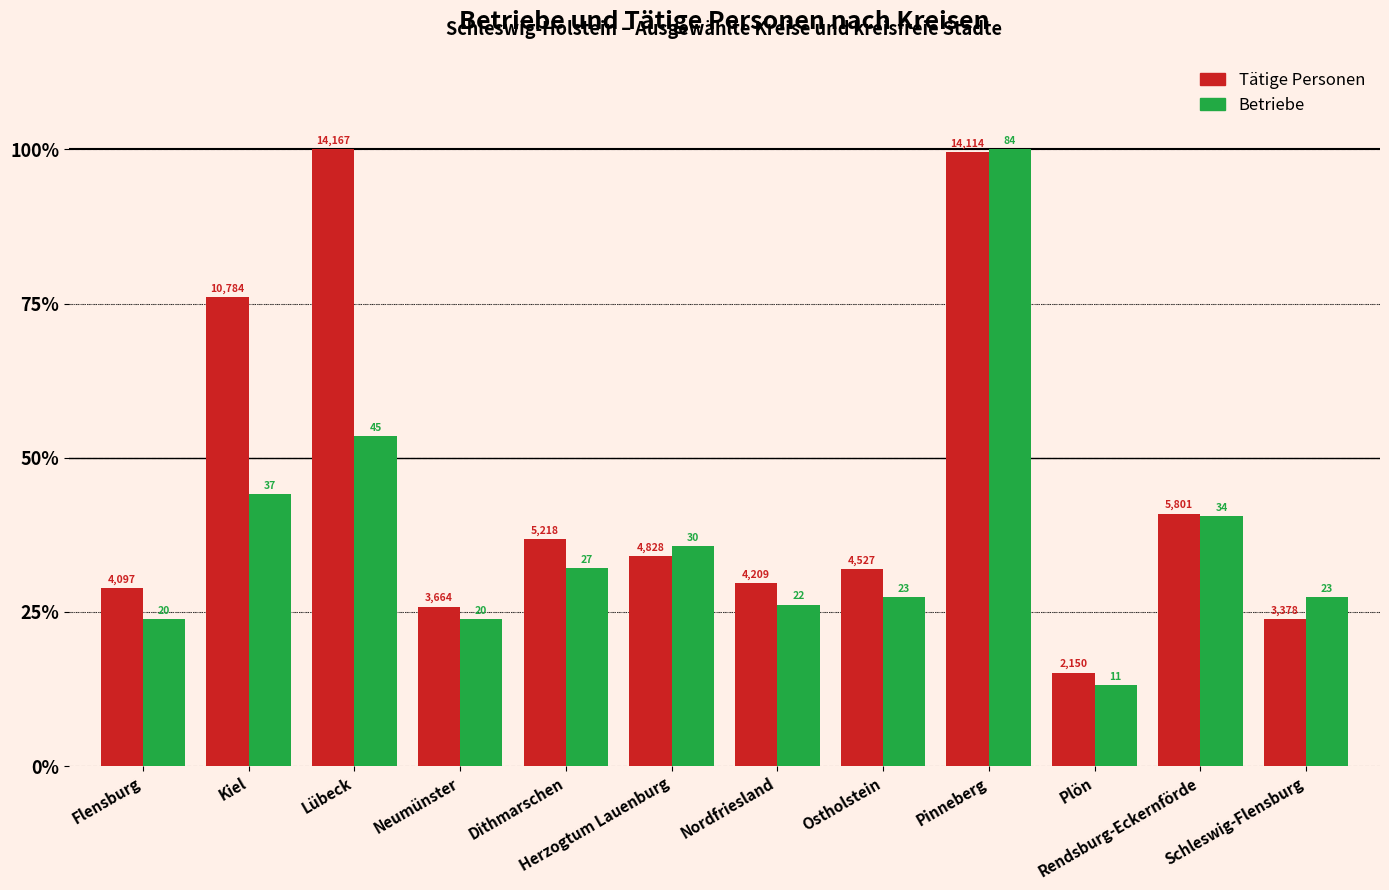

What are all the series names shown in the legend?

Tätige Personen, Betriebe